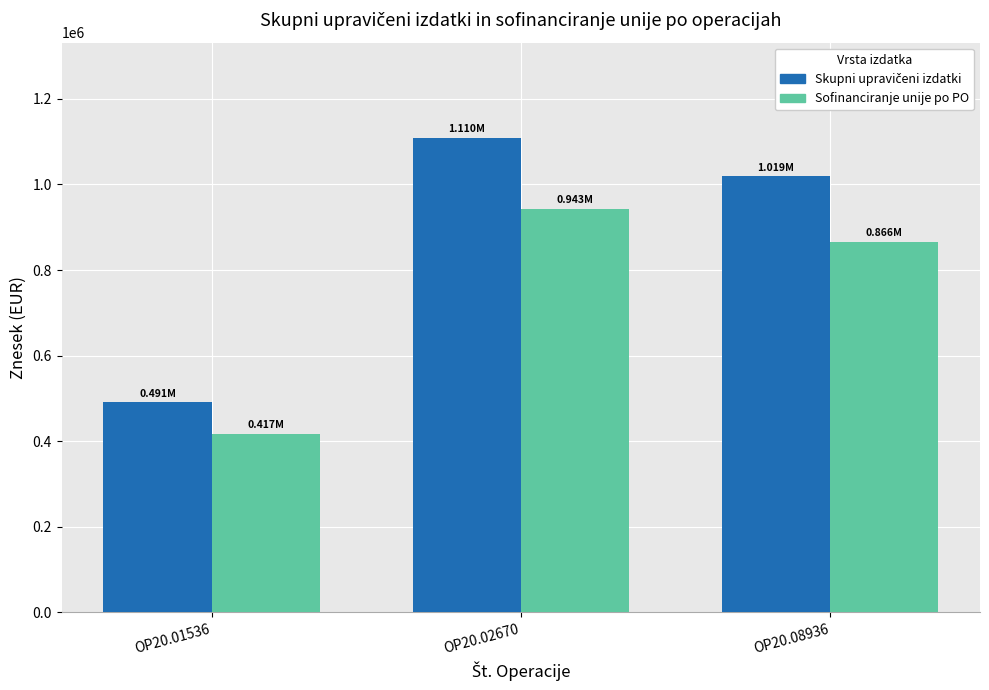

What is the sum of all Sofinanciranje unije po PO values?

2226838.5